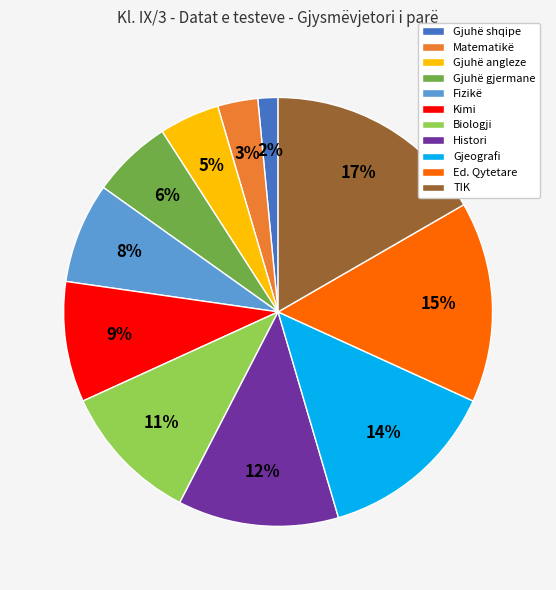

What percentage is the TIK slice, to the nearest percent?

17%